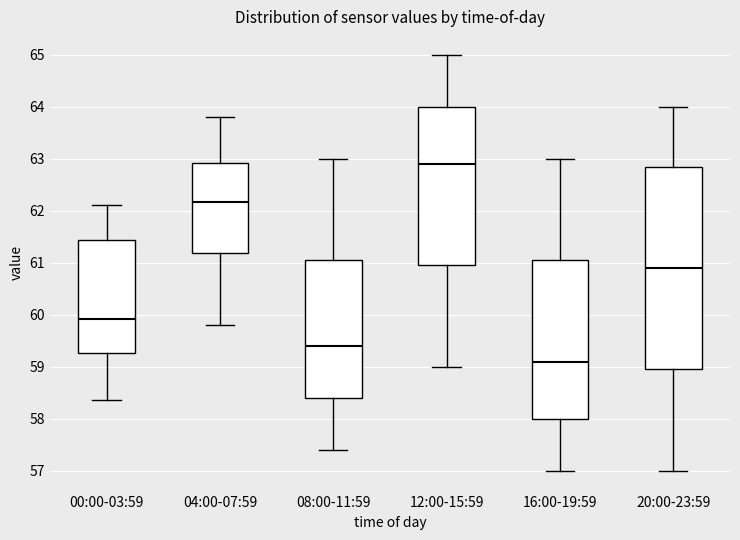

Reading left to right, transcribe this box plot: for each box, give where its median line is, the range the box spans, and where its two whiskers end, as read against the y-axis. The values are not printed on the chart, so give them approximately, as read against the axis.

00:00-03:59: median 59.9, box 59.3 to 61.4, whiskers 58.4 to 62.1
04:00-07:59: median 62.2, box 61.2 to 62.9, whiskers 59.8 to 63.8
08:00-11:59: median 59.4, box 58.4 to 61.1, whiskers 57.4 to 63.0
12:00-15:59: median 62.9, box 61.0 to 64.0, whiskers 59.0 to 65.0
16:00-19:59: median 59.1, box 58.0 to 61.1, whiskers 57.0 to 63.0
20:00-23:59: median 60.9, box 59.0 to 62.9, whiskers 57.0 to 64.0